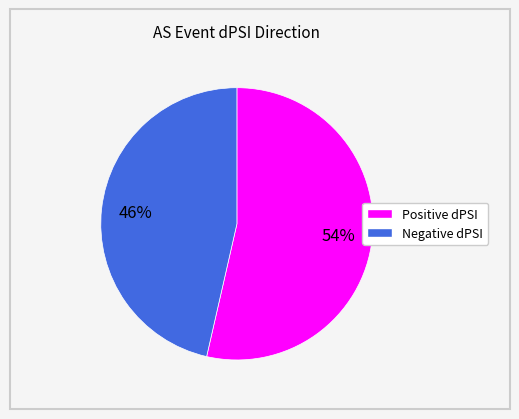

What percentage is the Positive dPSI slice, to the nearest percent?

54%